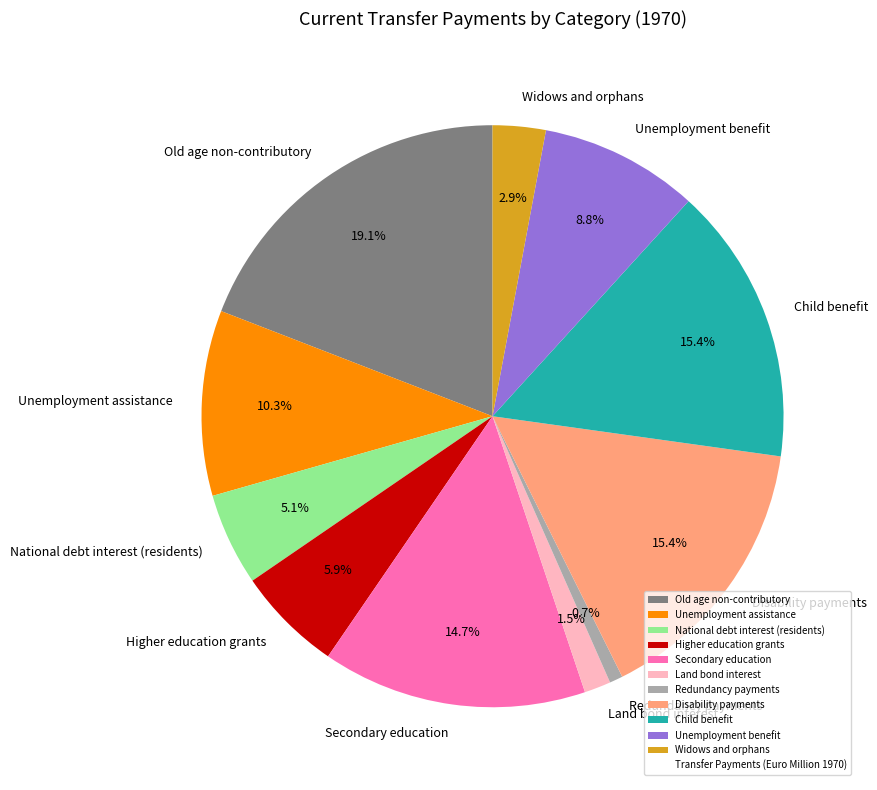

Is there any slice that represents more than half of the pie?

No